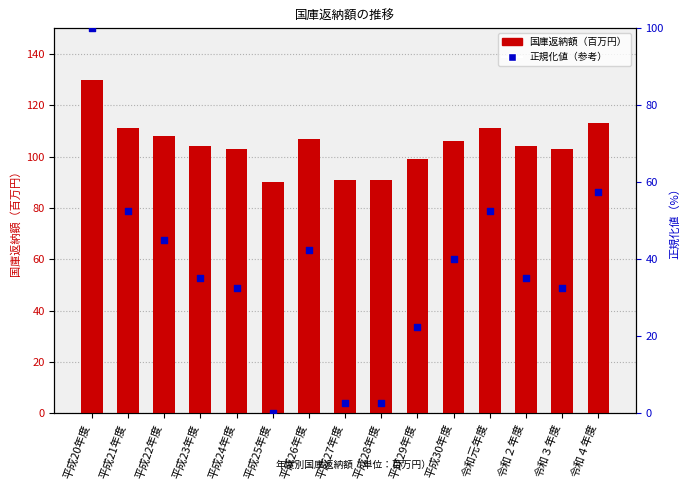

Which series reaches the maximum Y coordinate?

国庫返納額（百万円）